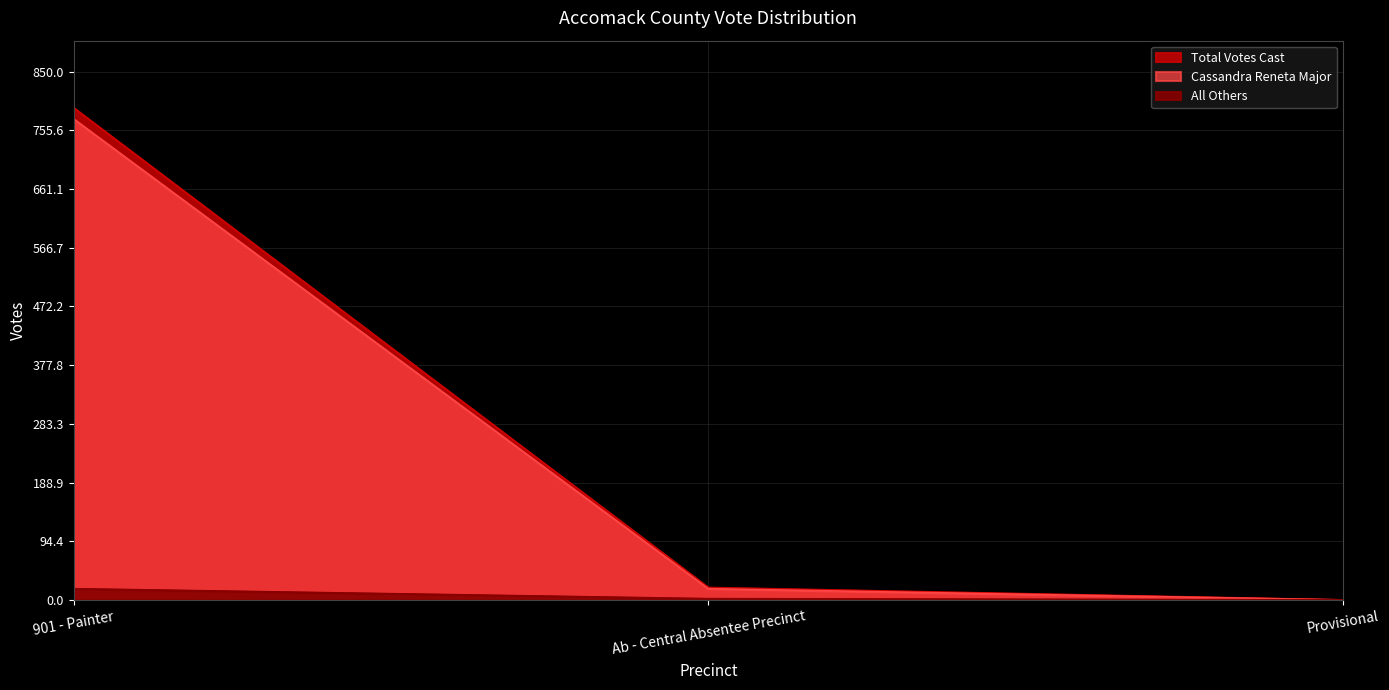

At which category is the sum across all series the highest?

901 - Painter